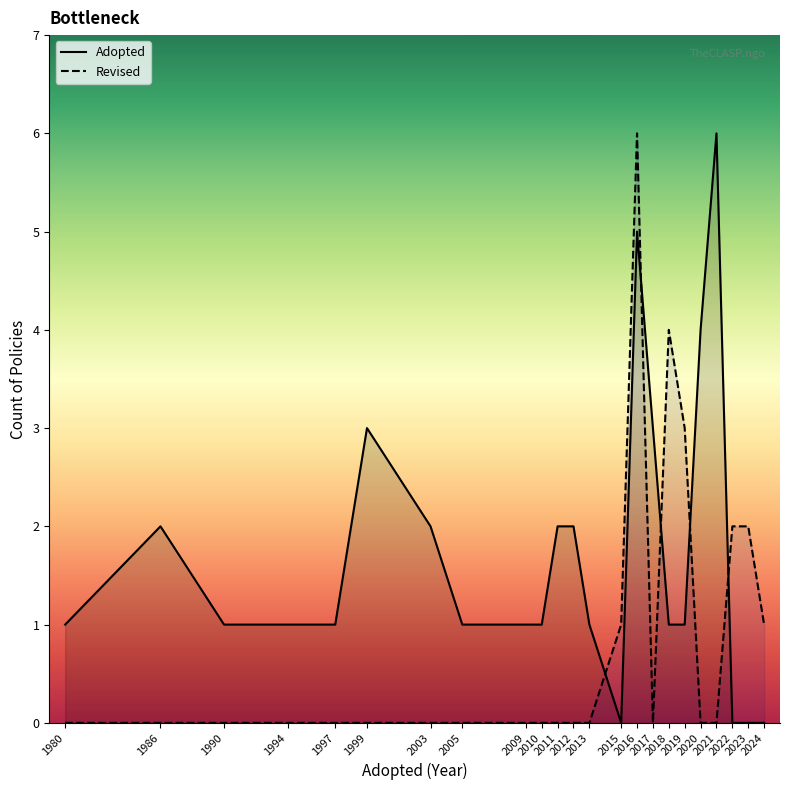

Count the number of data series in this chart.

2